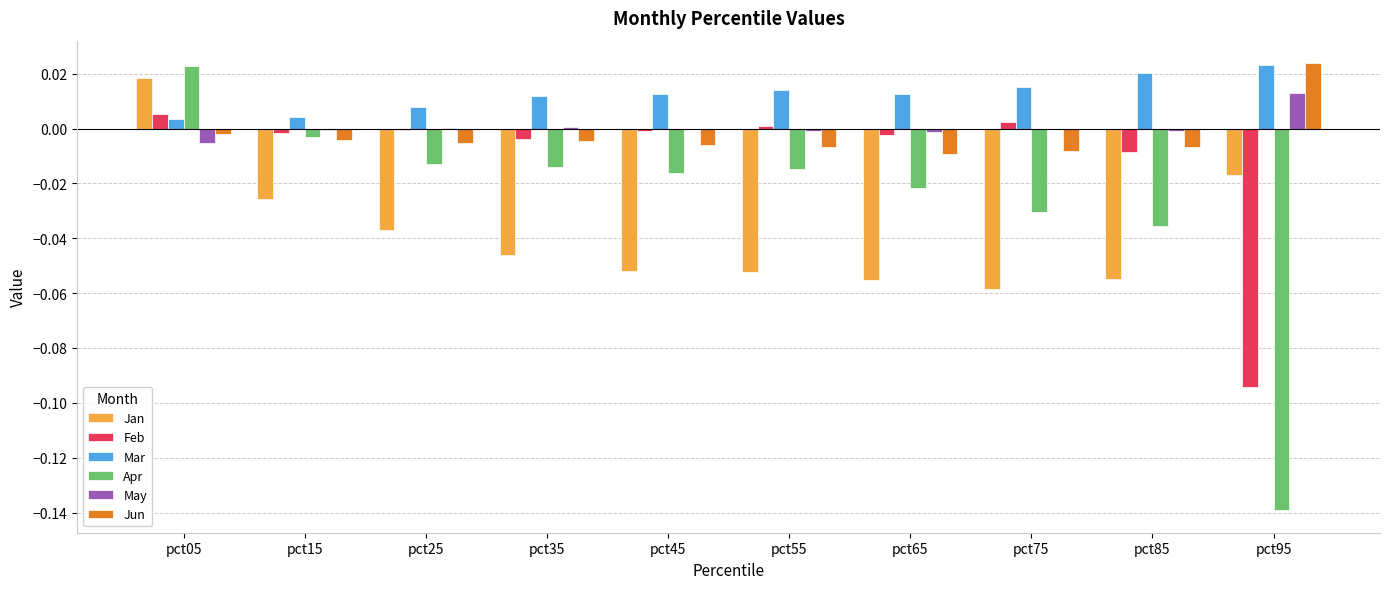

The value of Apr at pct35 is -0.0. True or false?

True